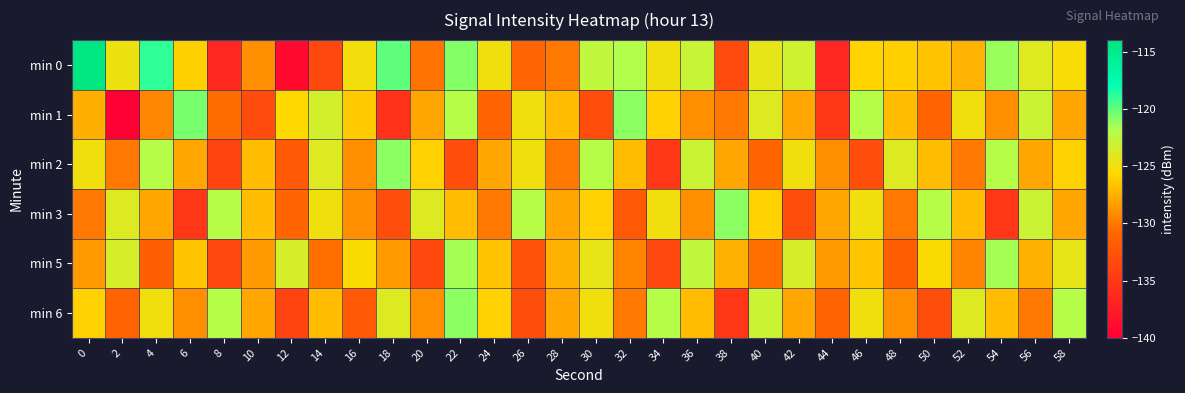

What is the minimum value shown in the chart?

-140.1